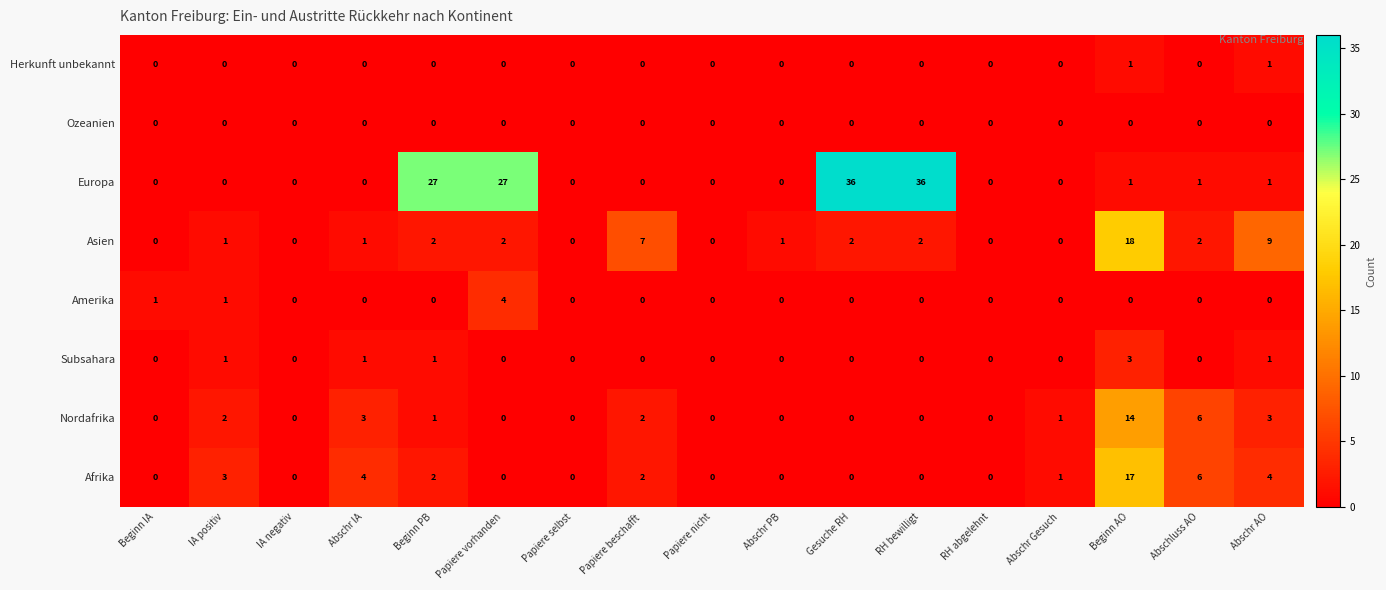

How many data points does each series have?

17